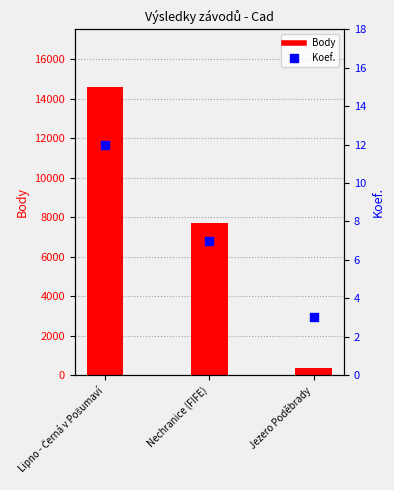

Which series has the largest total across all categories?

Body